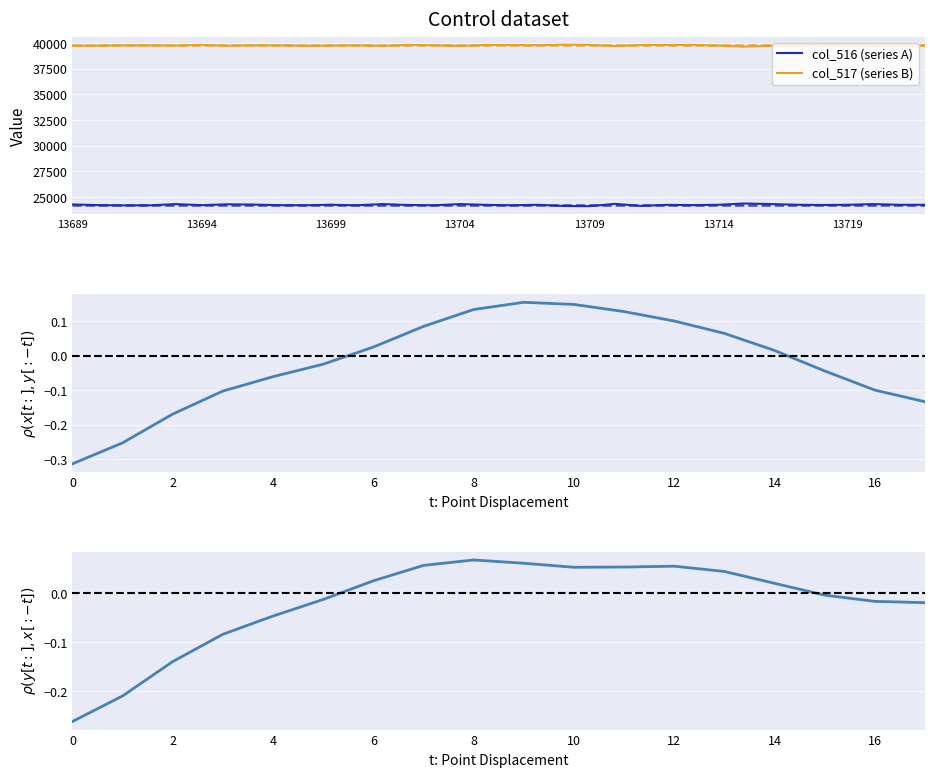

At 13711, list the series in order from largest to smallest.

col_517, col_516